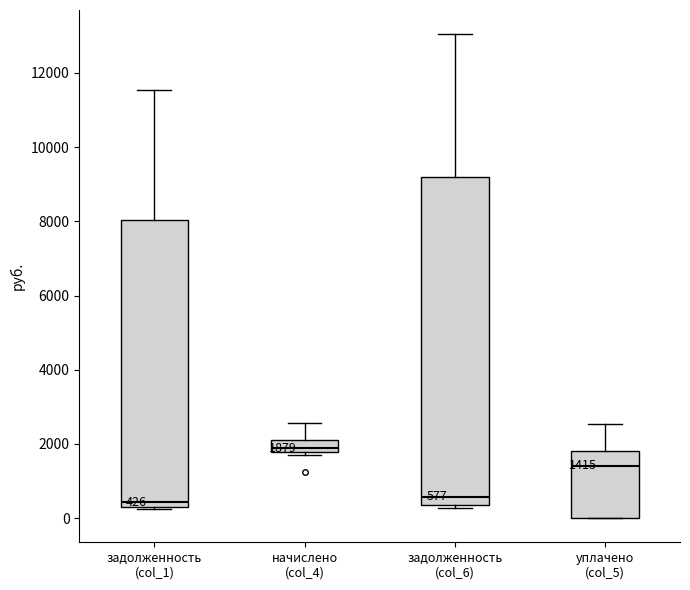

Comparing the boxes themselves (not the whiskers), which one is the tallest?

задолженность (col_6)